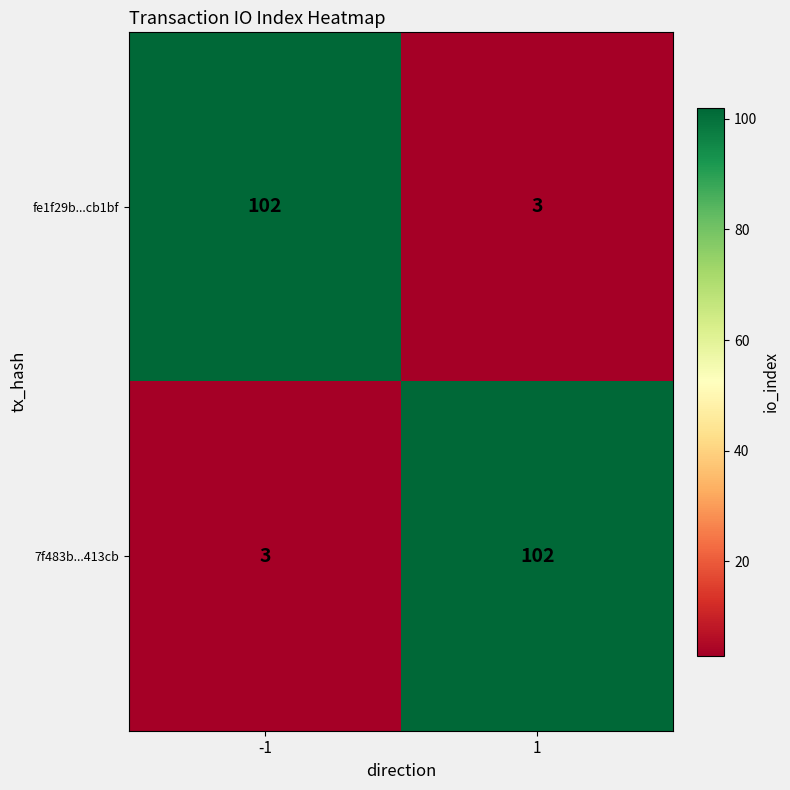

At how many categories does at least one series exceed 85?

2